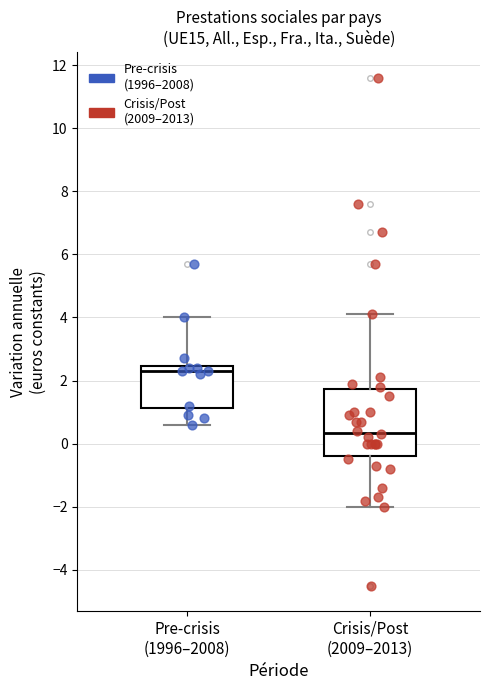

Which box's median line is the lowest?

Crisis/Post (2009–2013)